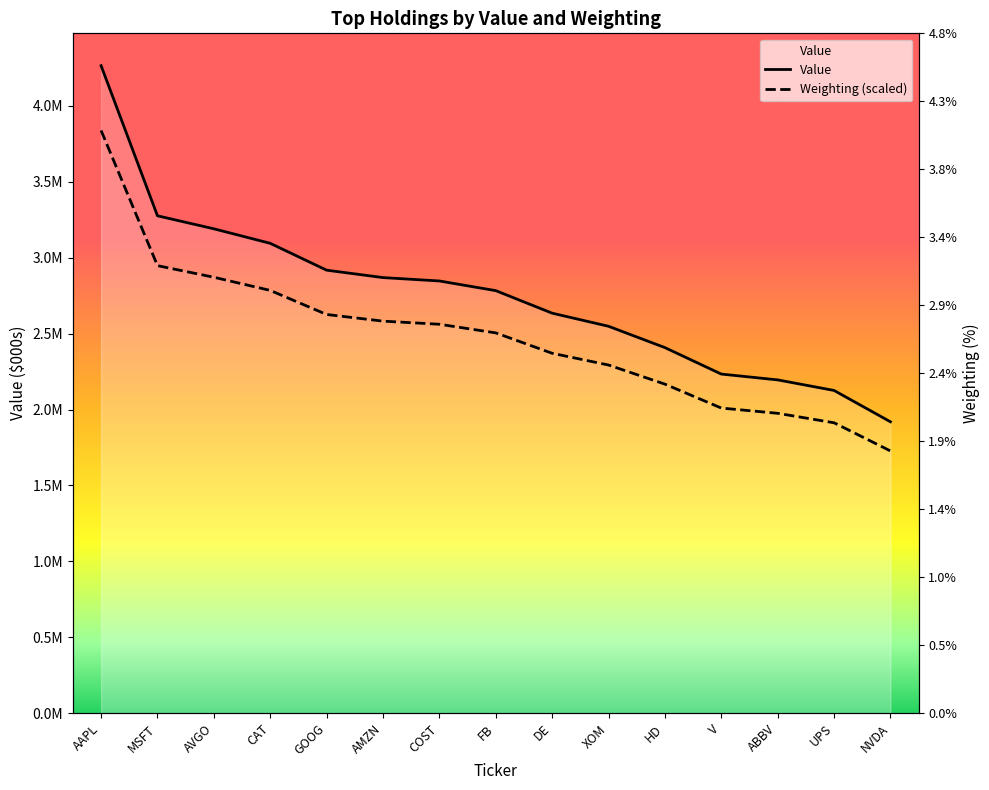

Which has a higher value, NVDA or GOOG?

GOOG